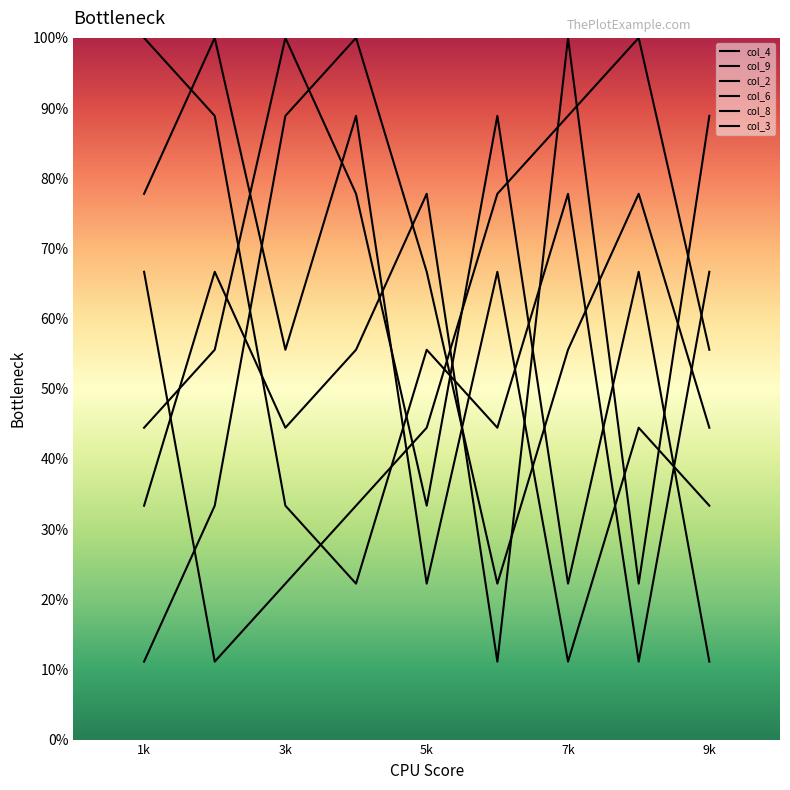

How many values in the col_3 series exceed 55?

5